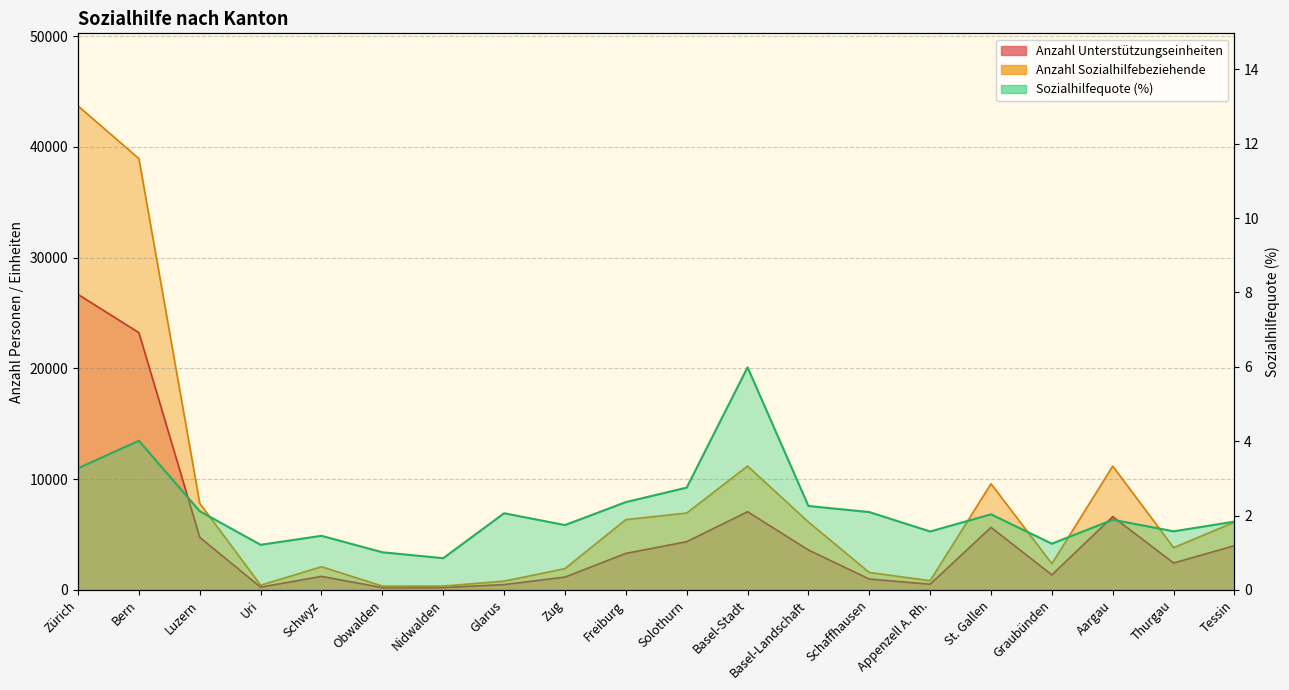

Which series has the largest total across all categories?

Anzahl Sozialhilfebeziehende